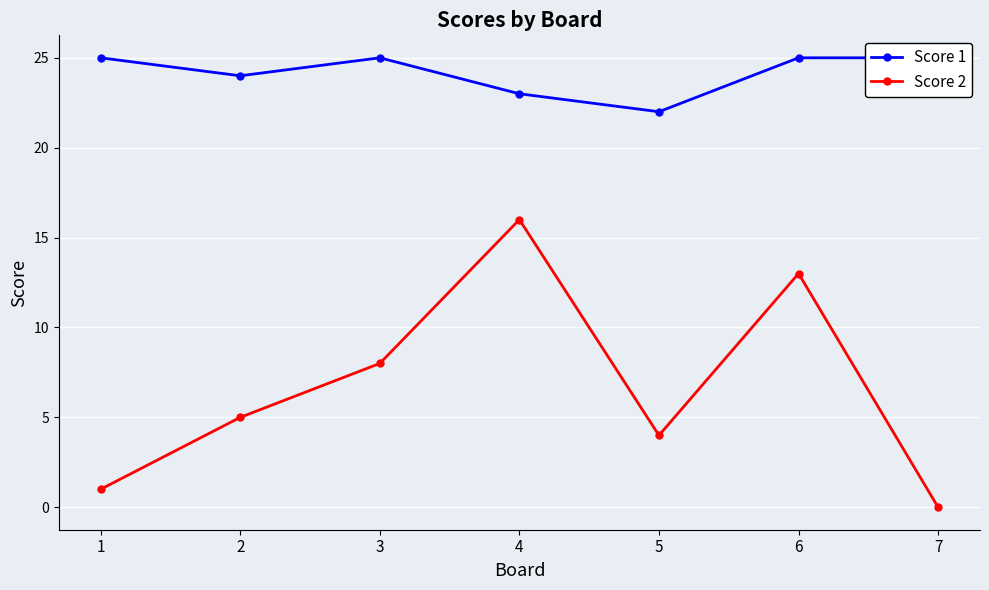

Between 5 and 1, which is larger?

1